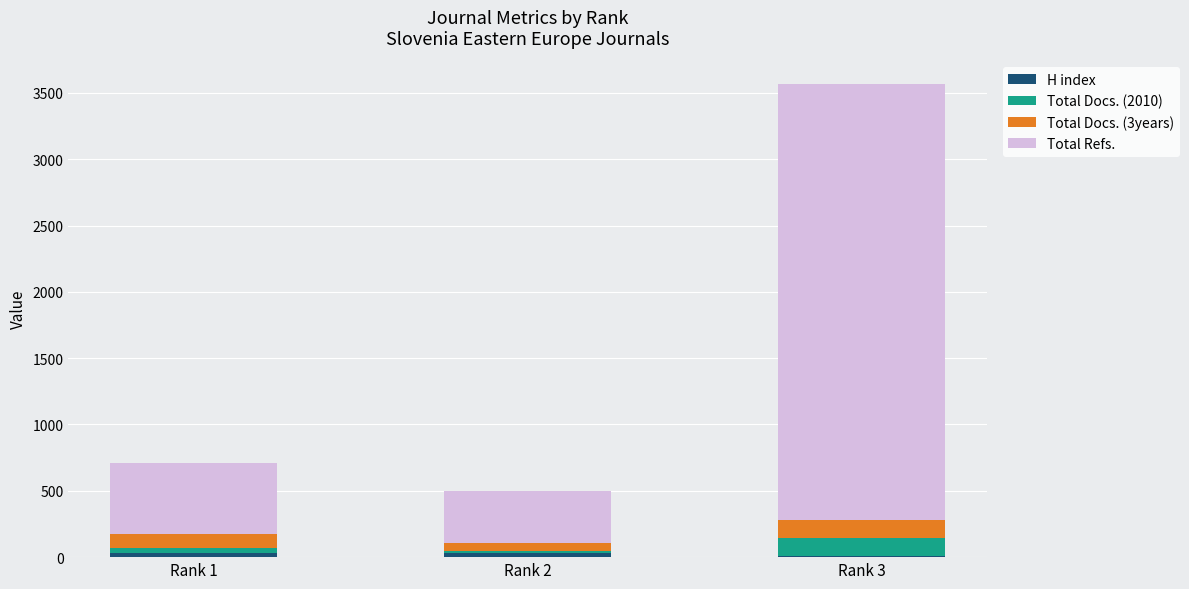

At which category is the sum across all series the highest?

Rank 3